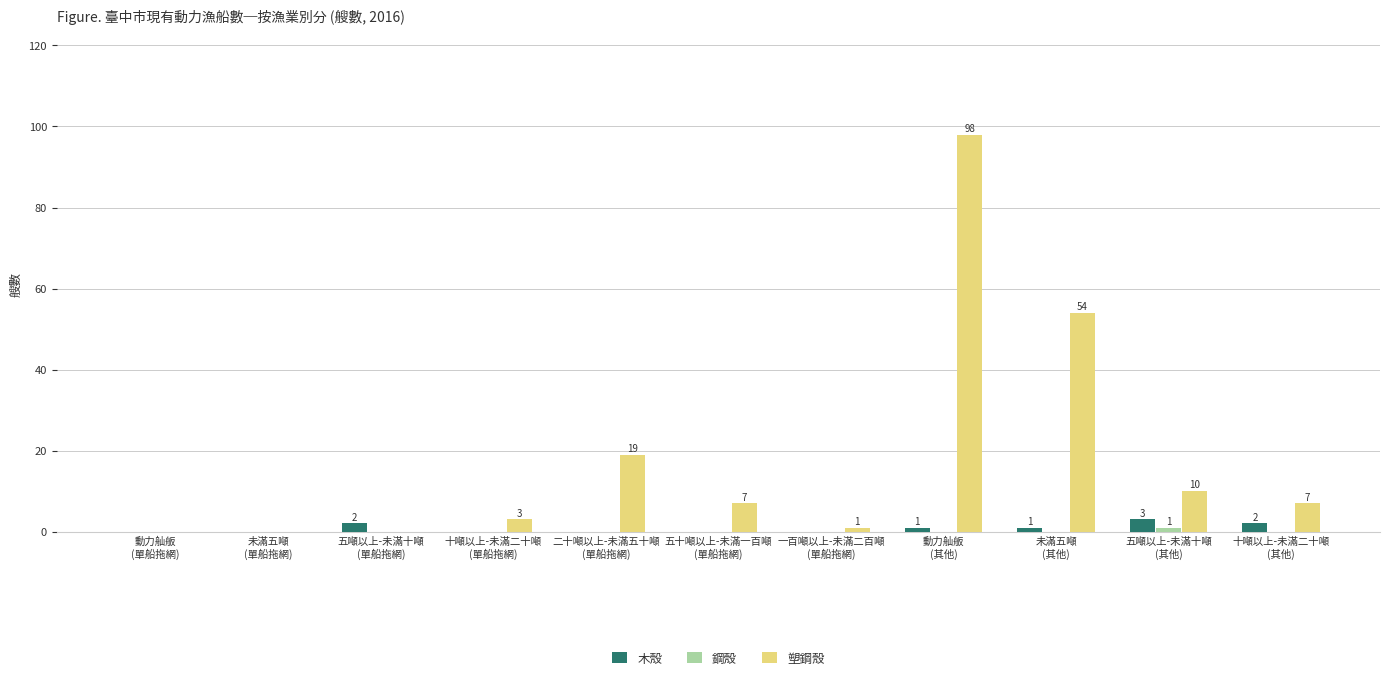

What is the greatest value displayed?

98